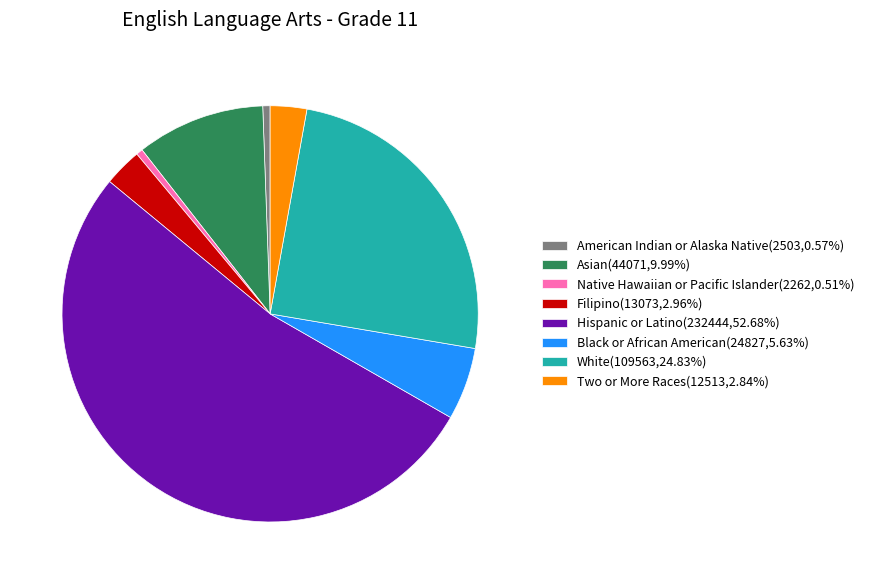

Does Hispanic or Latino represent more than half of the total?

Yes